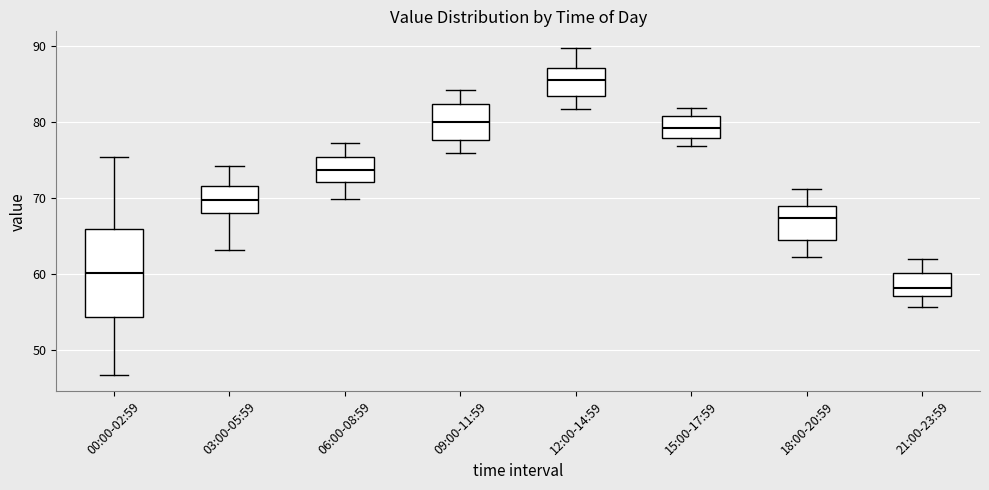

Which box is the tallest, from its lower edge to its upper edge?

00:00-02:59